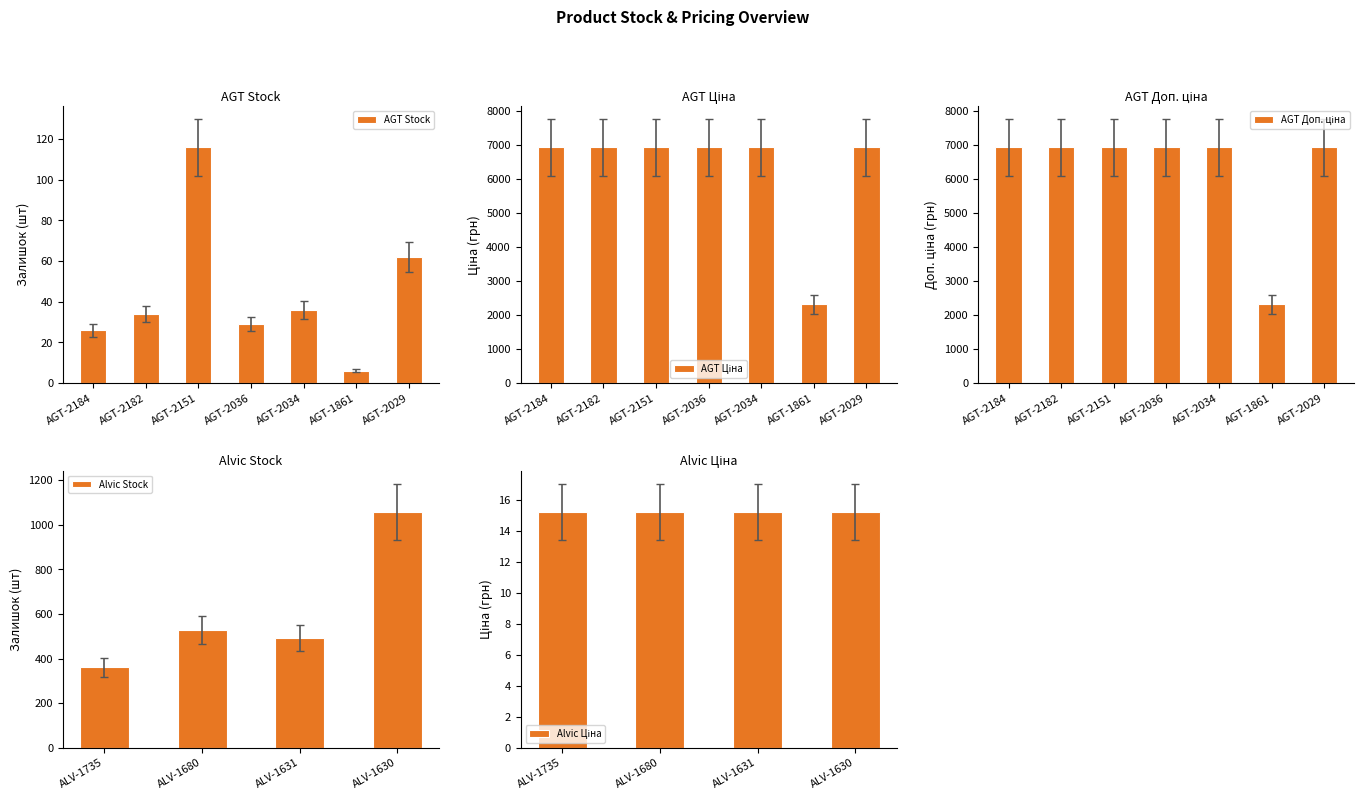

Are the bars horizontal?

No